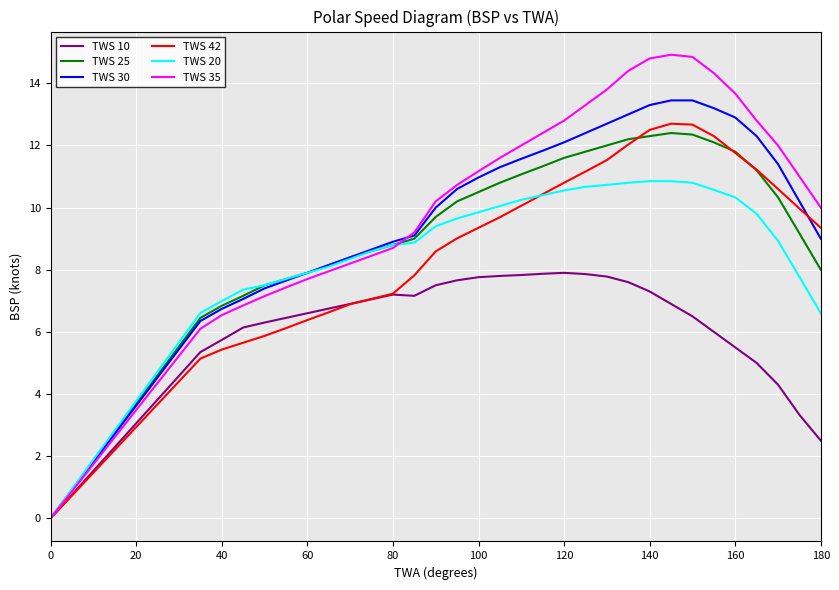

What is the maximum value shown in the chart?

14.9